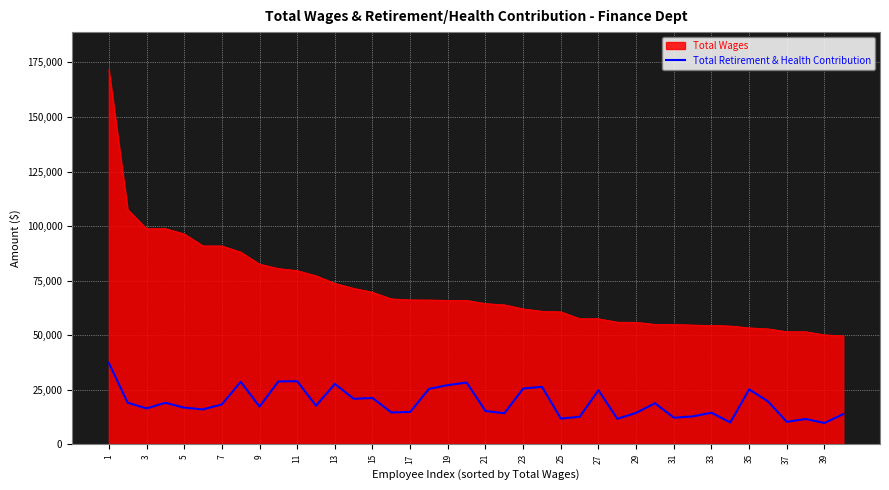

Which series has the largest total across all categories?

Total Wages